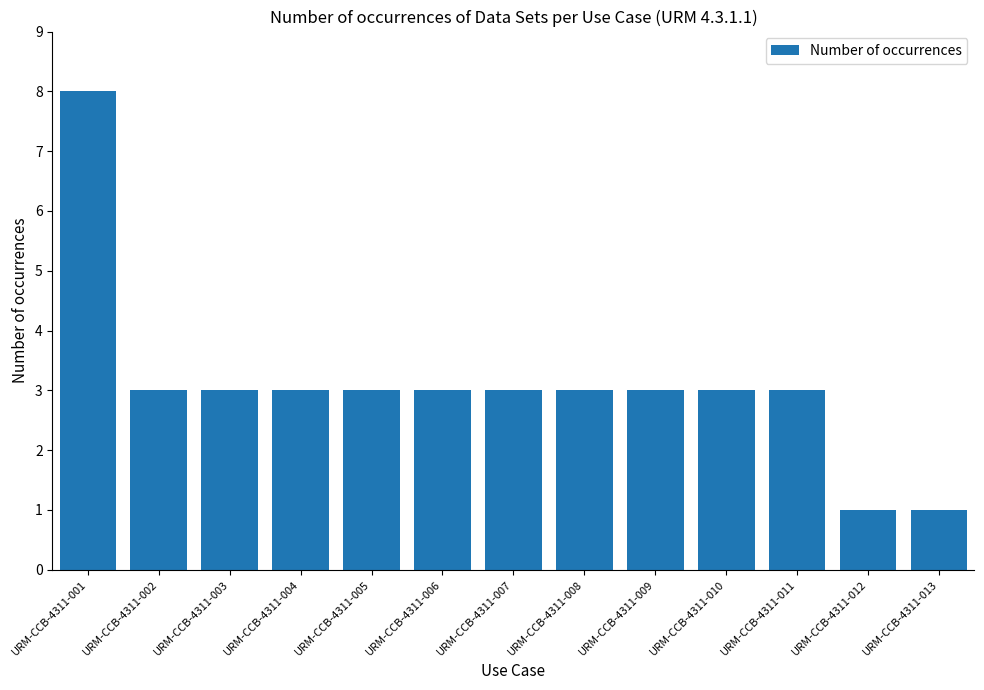

What is the sum of all values?

40